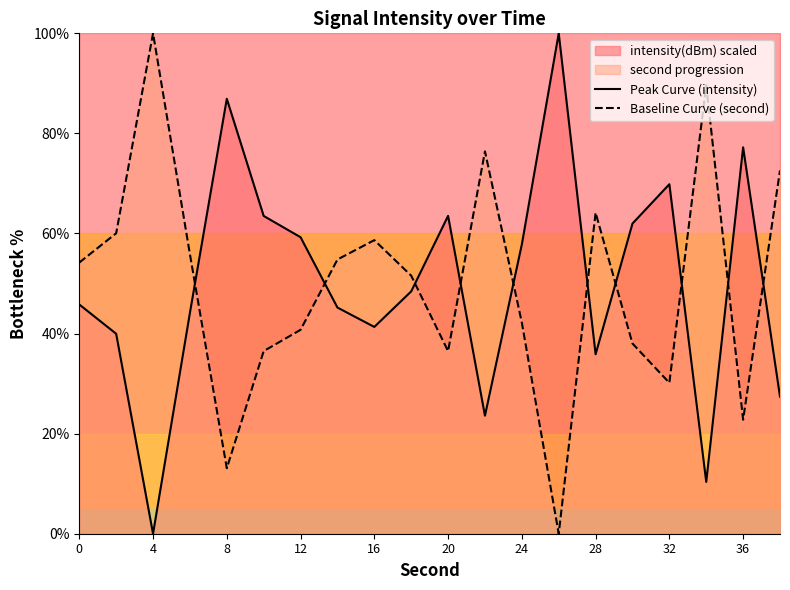

The Baseline Curve (second) series shows 87.0 at 0. True or false?

False